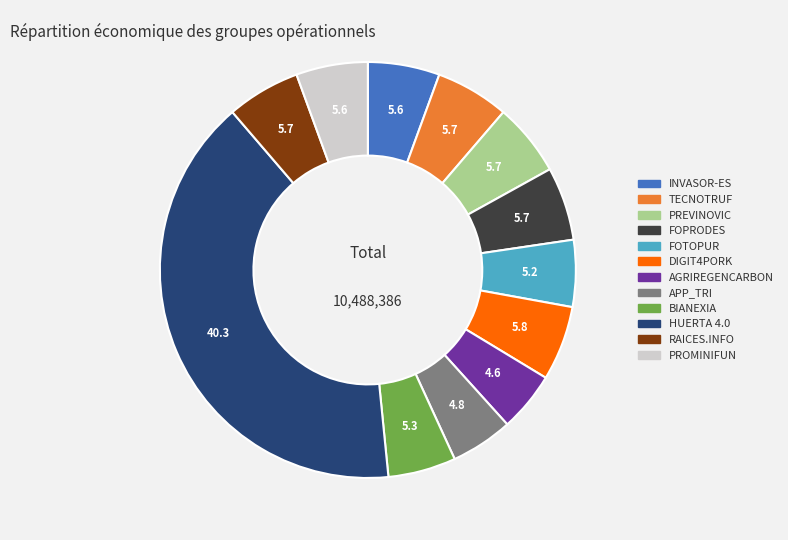

Is FOPRODES the majority of the pie?

No